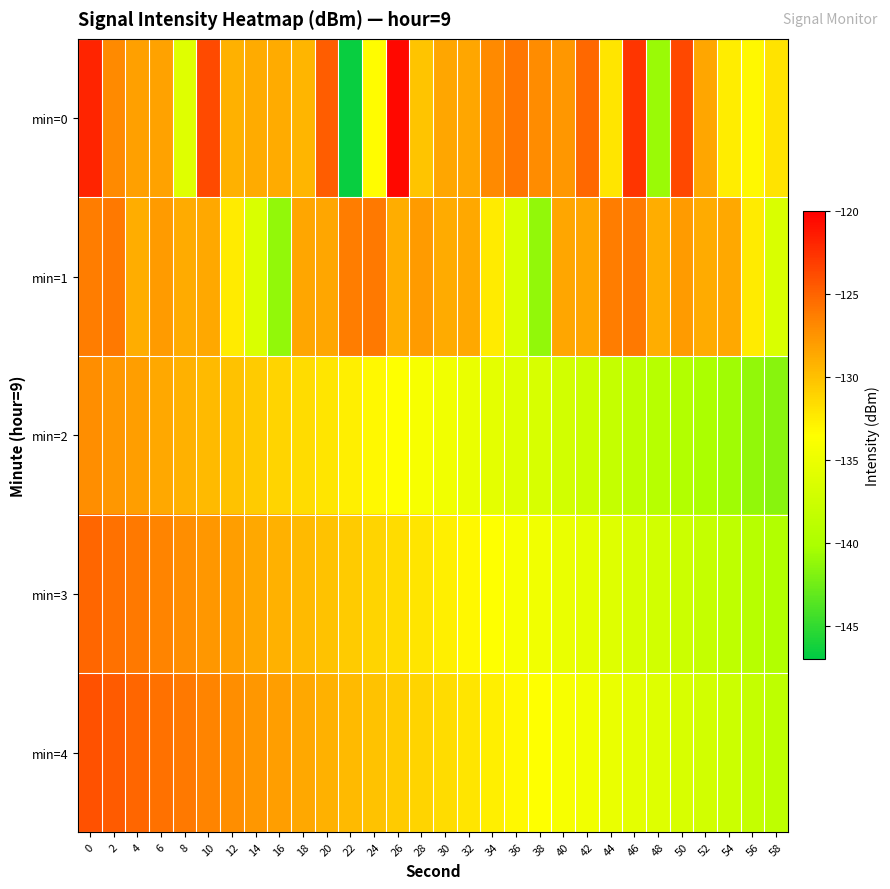

Reading left to right, extract all data points from this chart.

min=0: 0=-121.9	2=-126.9	4=-128.2	6=-128.3	8=-136.0	10=-123.7	12=-129.1	14=-128.8	16=-128.8	18=-129.3	20=-124.7	22=-146.6	24=-133.4	26=-120.4	28=-130.2	30=-128.5	32=-128.5	34=-126.9	36=-126.0	38=-127.0	40=-127.6	42=-125.2	44=-132.0	46=-122.6	48=-140.9	50=-123.6	52=-128.5	54=-132.5	56=-133.1	58=-131.9
min=1: 0=-126.3	2=-126.0	4=-129.0	6=-127.8	8=-128.8	10=-128.6	12=-132.4	14=-136.5	16=-141.1	18=-128.5	20=-128.5	22=-126.3	24=-126.0	26=-129.0	28=-127.8	30=-128.8	32=-128.6	34=-132.4	36=-136.5	38=-141.1	40=-128.5	42=-128.5	44=-126.3	46=-126.0	48=-129.0	50=-127.8	52=-128.8	54=-128.6	56=-132.4	58=-136.5
min=2: 0=-127.1	2=-127.6	4=-128.1	6=-128.6	8=-129.1	10=-129.6	12=-130.1	14=-130.6	16=-131.1	18=-131.6	20=-132.1	22=-132.6	24=-133.1	26=-133.6	28=-134.1	30=-134.6	32=-135.1	34=-135.6	36=-136.1	38=-136.6	40=-137.1	42=-137.6	44=-138.1	46=-138.6	48=-139.1	50=-139.6	52=-140.1	54=-140.6	56=-141.1	58=-141.6
min=3: 0=-125.1	2=-125.6	4=-126.1	6=-126.6	8=-127.1	10=-127.6	12=-128.1	14=-128.6	16=-129.1	18=-129.6	20=-130.1	22=-130.6	24=-131.1	26=-131.6	28=-132.1	30=-132.6	32=-133.1	34=-133.6	36=-134.1	38=-134.6	40=-135.1	42=-135.6	44=-136.1	46=-136.6	48=-137.1	50=-137.6	52=-138.1	54=-138.6	56=-139.1	58=-139.6
min=4: 0=-124.1	2=-124.6	4=-125.1	6=-125.6	8=-126.1	10=-126.6	12=-127.1	14=-127.6	16=-128.1	18=-128.6	20=-129.1	22=-129.6	24=-130.1	26=-130.6	28=-131.1	30=-131.6	32=-132.1	34=-132.6	36=-133.1	38=-133.6	40=-134.1	42=-134.6	44=-135.1	46=-135.6	48=-136.1	50=-136.6	52=-137.1	54=-137.6	56=-138.1	58=-138.6